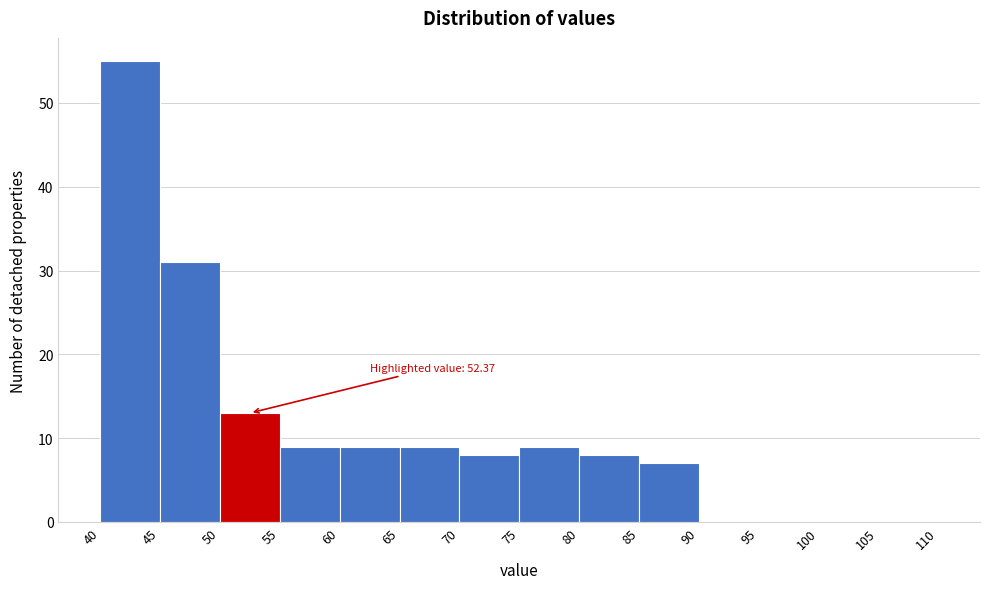

Which range on the x-axis has the tallest bar?

40 to 45